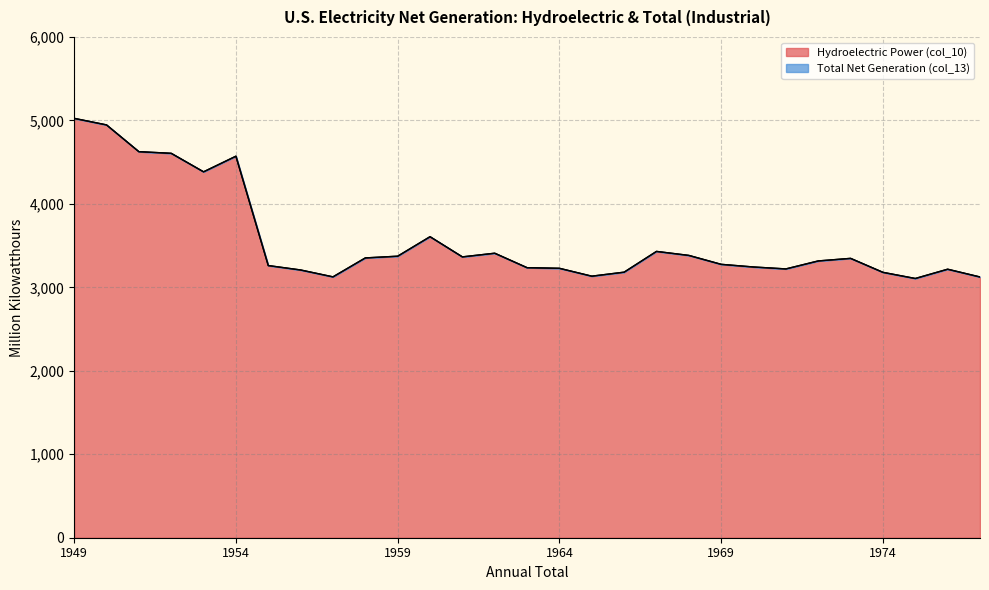

How many lines are shown in the chart?

2